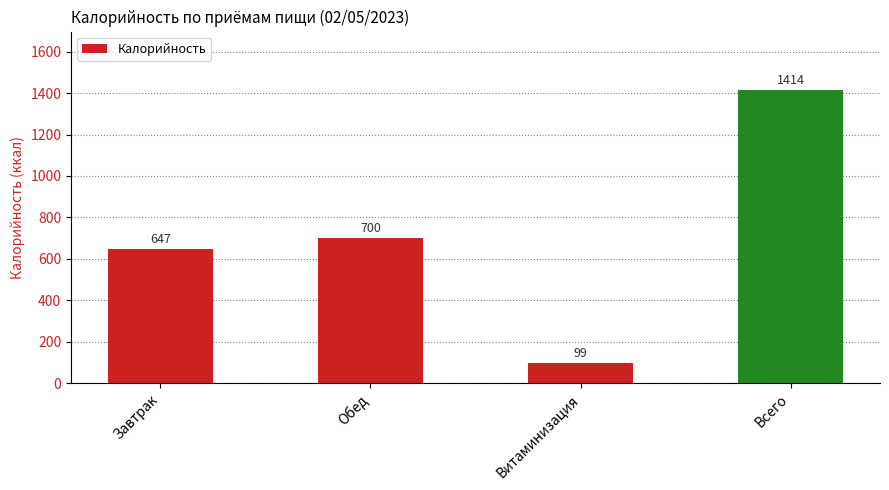

What is the label of the 4th bar from the right?

Завтрак